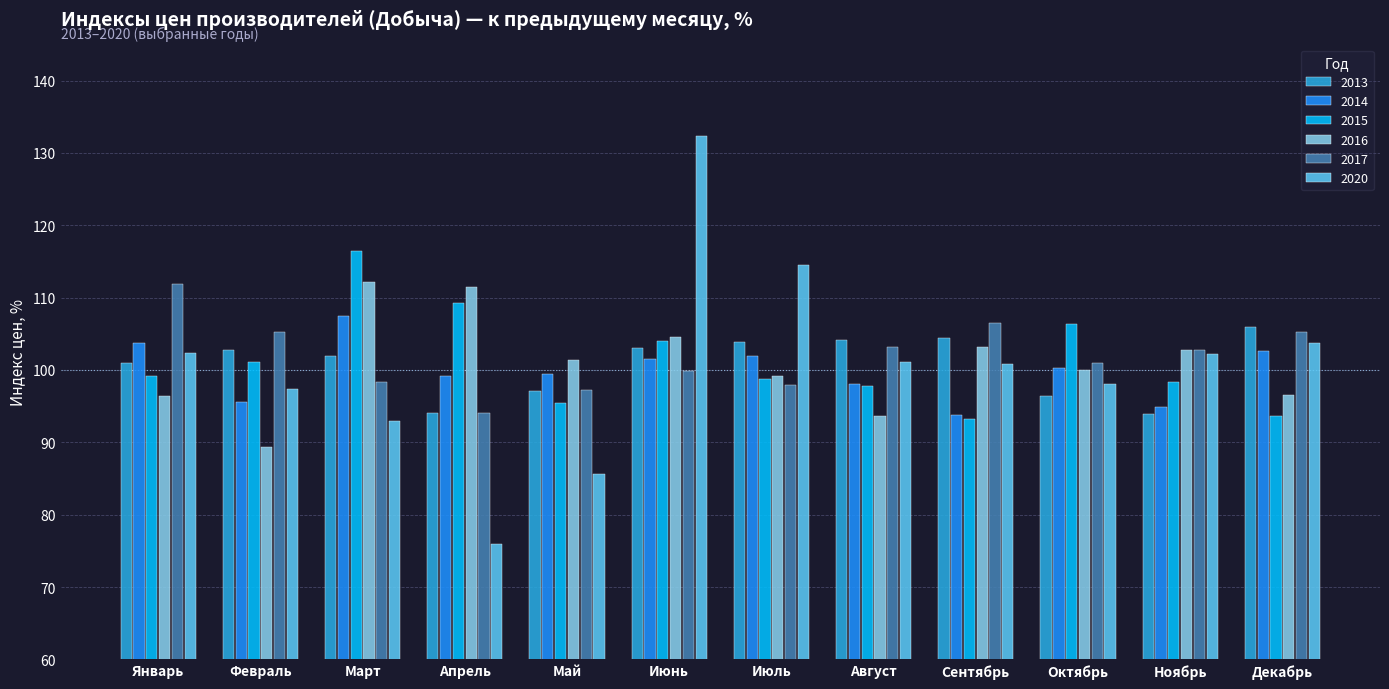

The 2013 series shows 151.6 at Июнь. True or false?

False